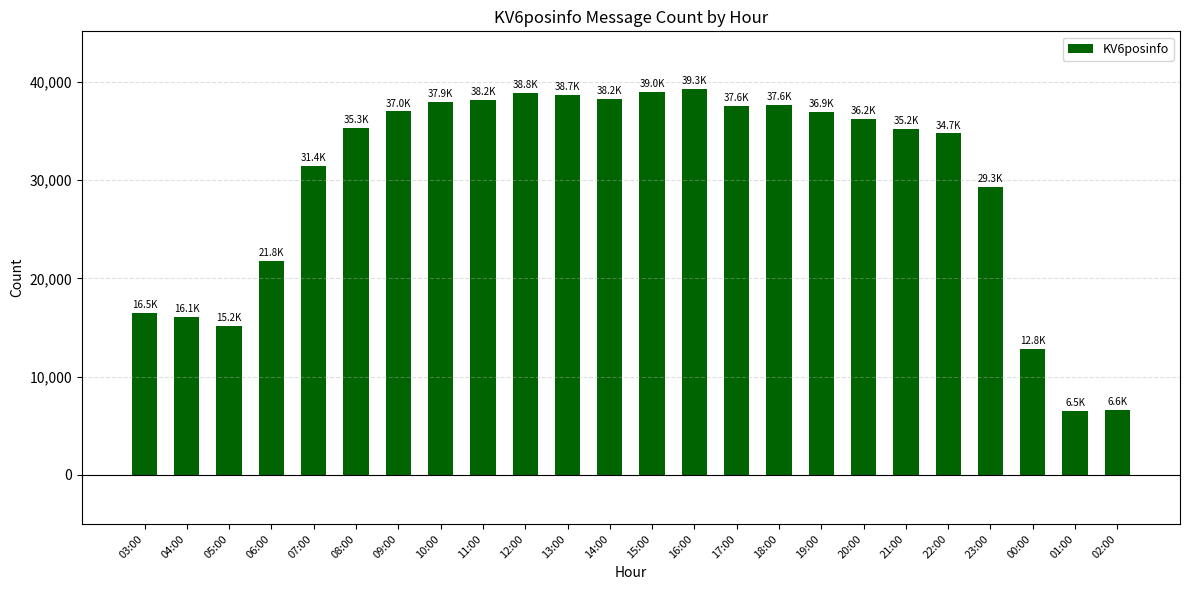

At which label is the value closest to 22863?

06:00